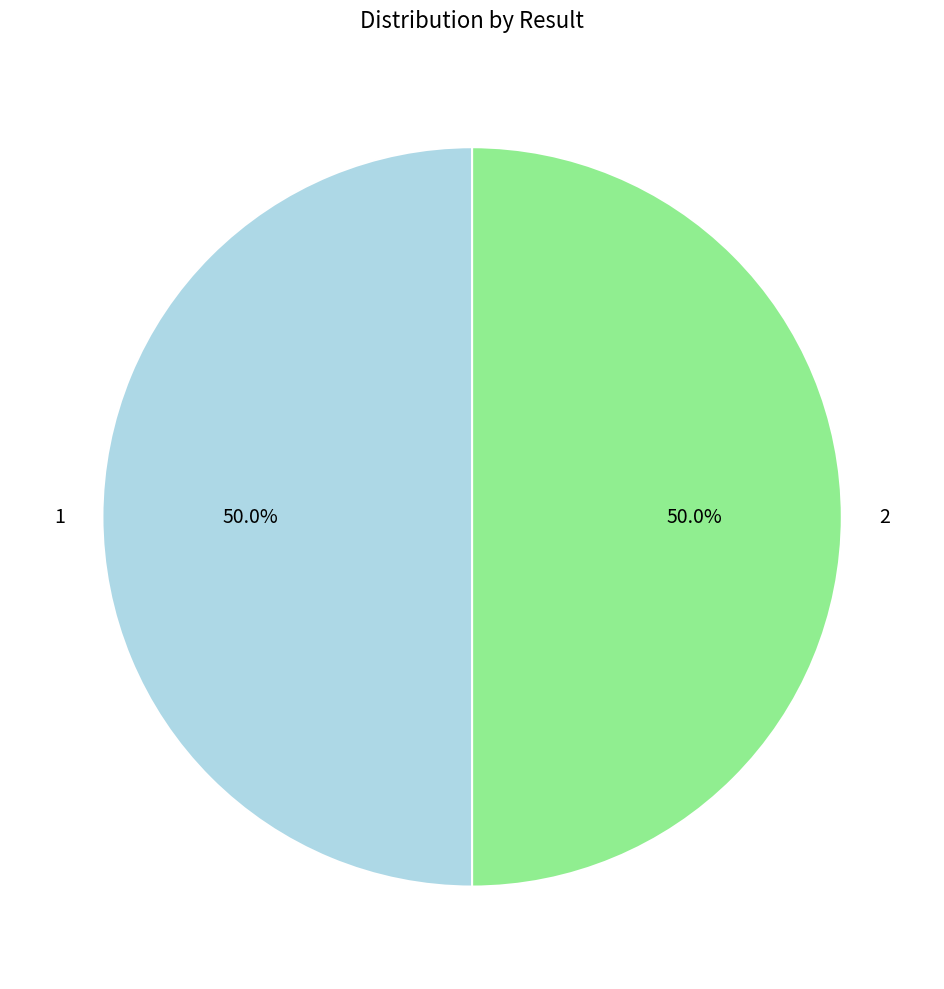

True or false: 2 accounts for 36% of the total.

False